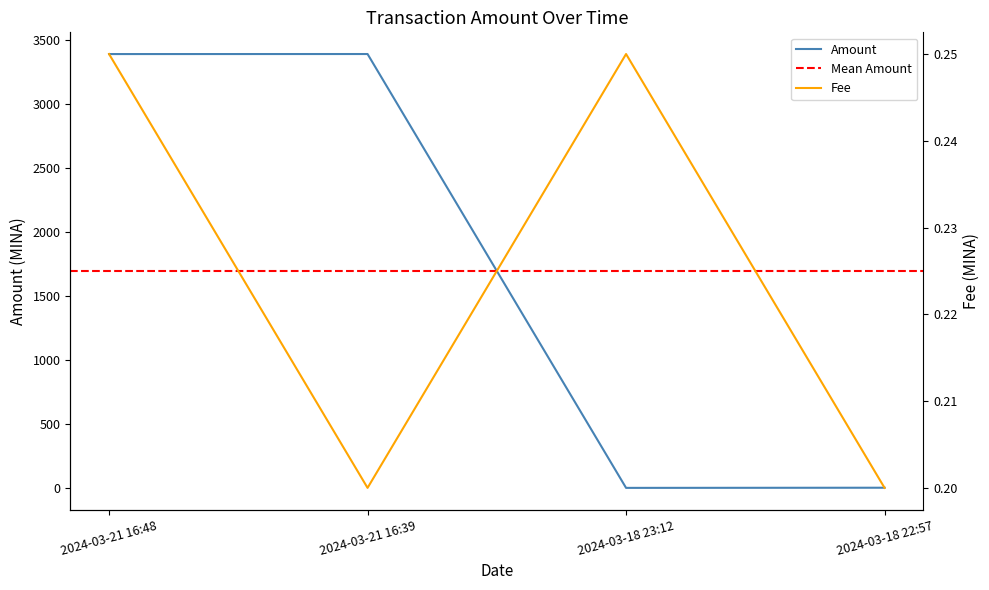

What is the total value across all series at 2024-03-21 16:39?

3390.0